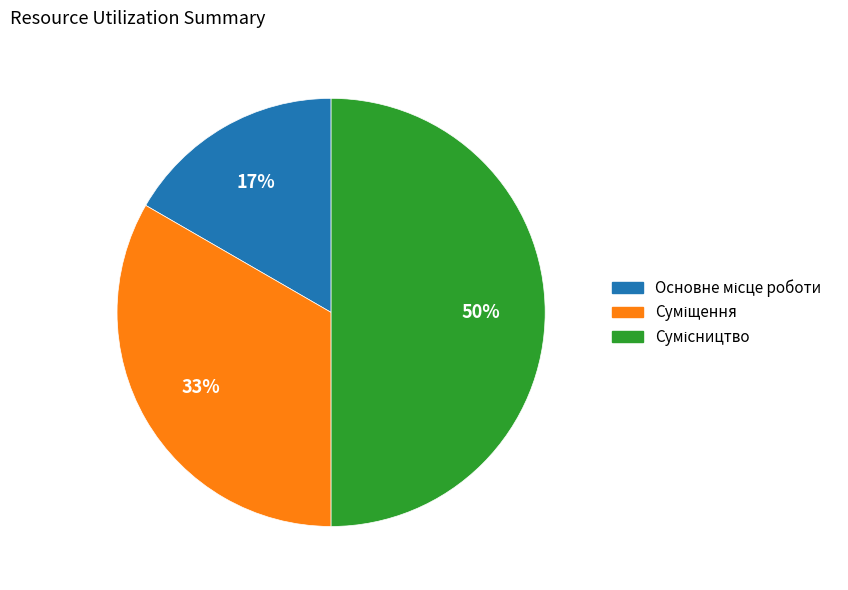

To the nearest percent, what is the average slice percentage?

33%